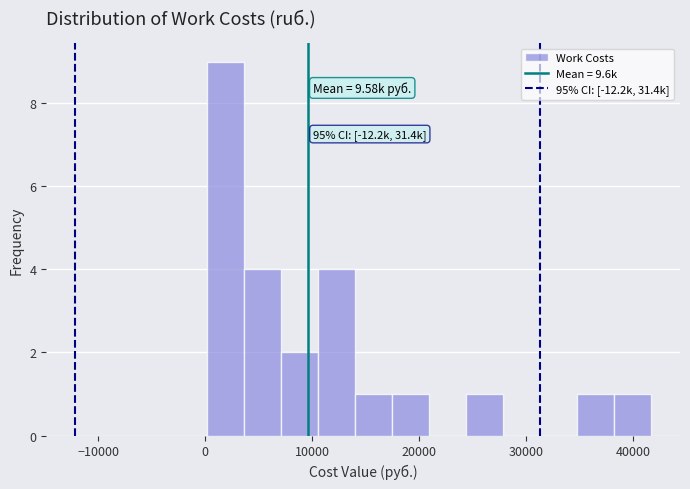

Around what value on the x-axis is the tallest bar? Give the approximate position of its centre, as read against the axis.

2000